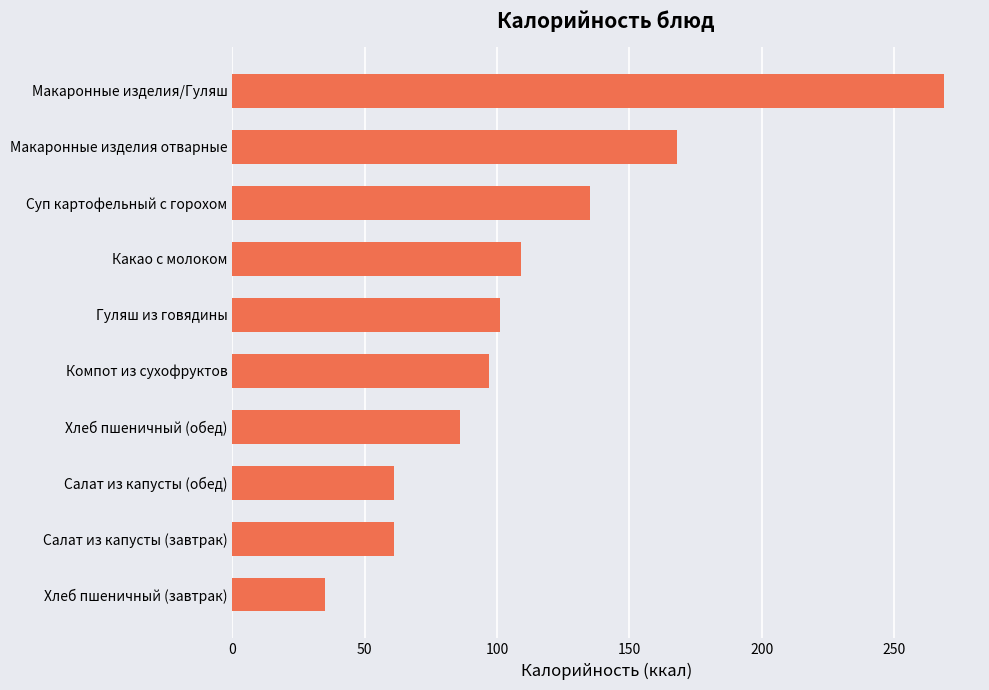

Reading top to bottom, transcribe all the data shown in this chart.

Макаронные изделия/Гуляш=269	Макаронные изделия отварные=168	Суп картофельный с горохом=135	Какао с молоком=109	Гуляш из говядины=101	Компот из сухофруктов=97	Хлеб пшеничный (обед)=86	Салат из капусты (обед)=61	Салат из капусты (завтрак)=61	Хлеб пшеничный (завтрак)=35